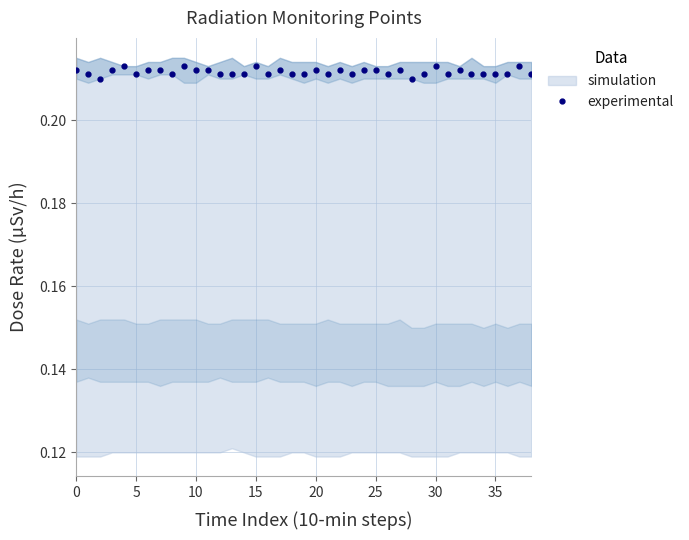

True or false: experimental has more than 2 points higher than both neighbors.

True